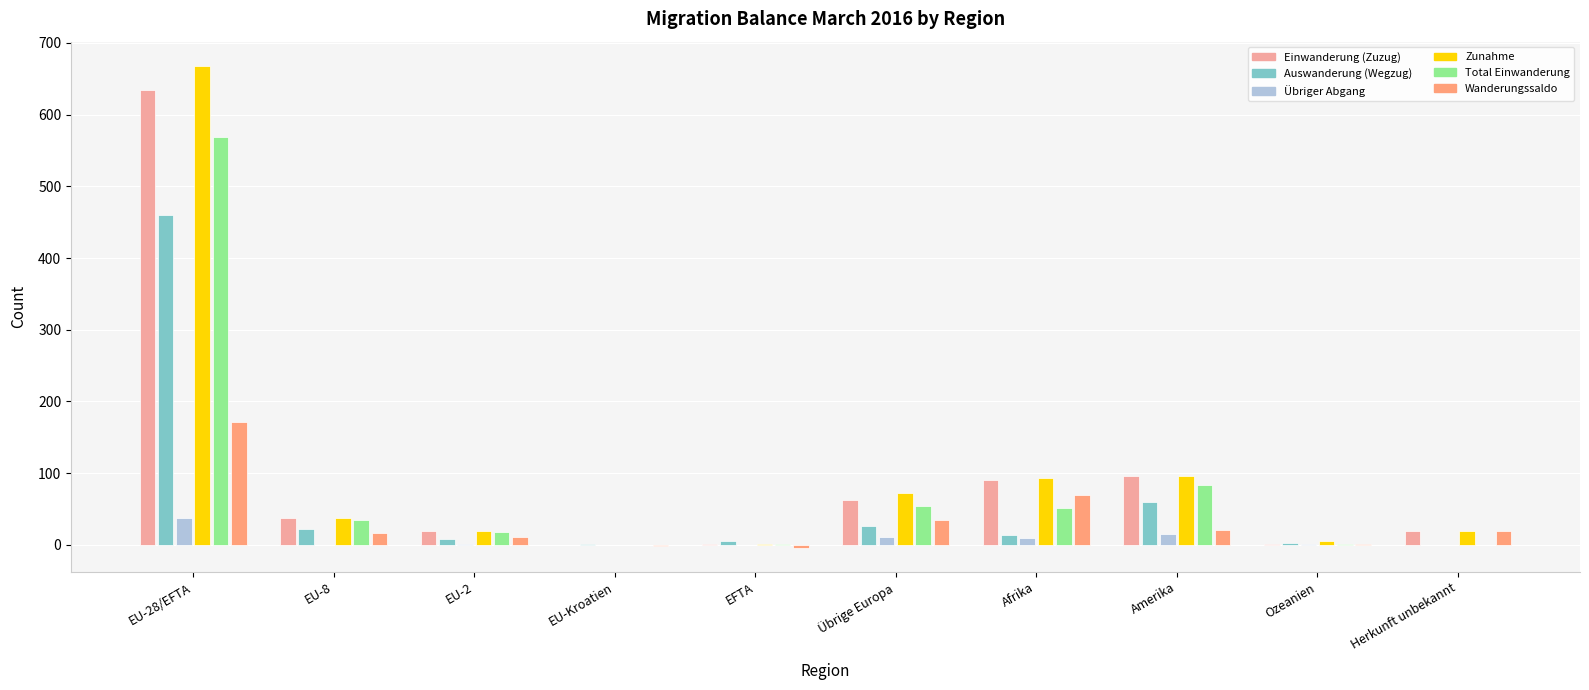

What is the maximum value for Auswanderung (Wegzug)?

460